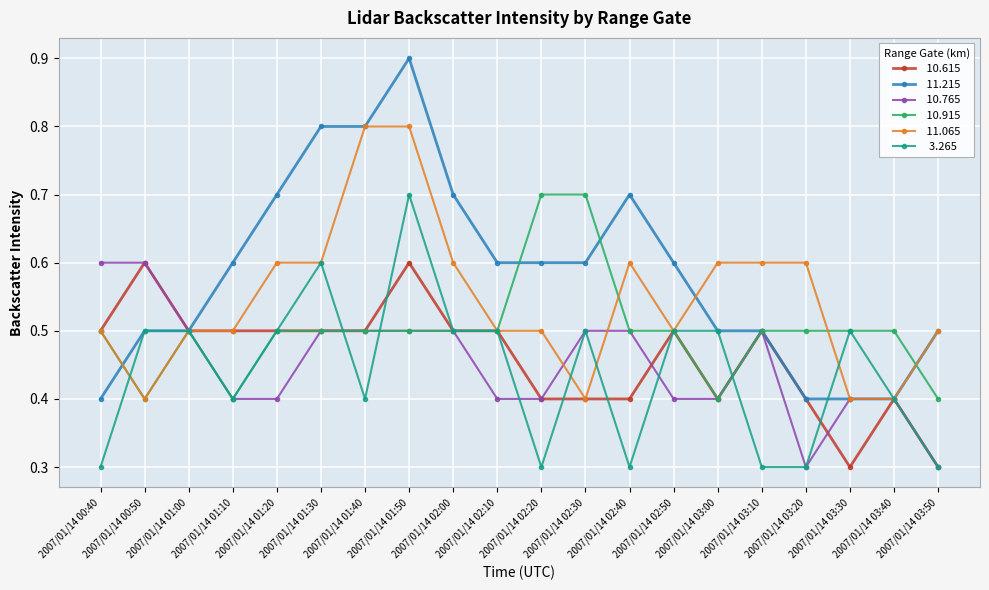

What is the spread (max minus min) of values at 2007/01/14 01:50?

0.4